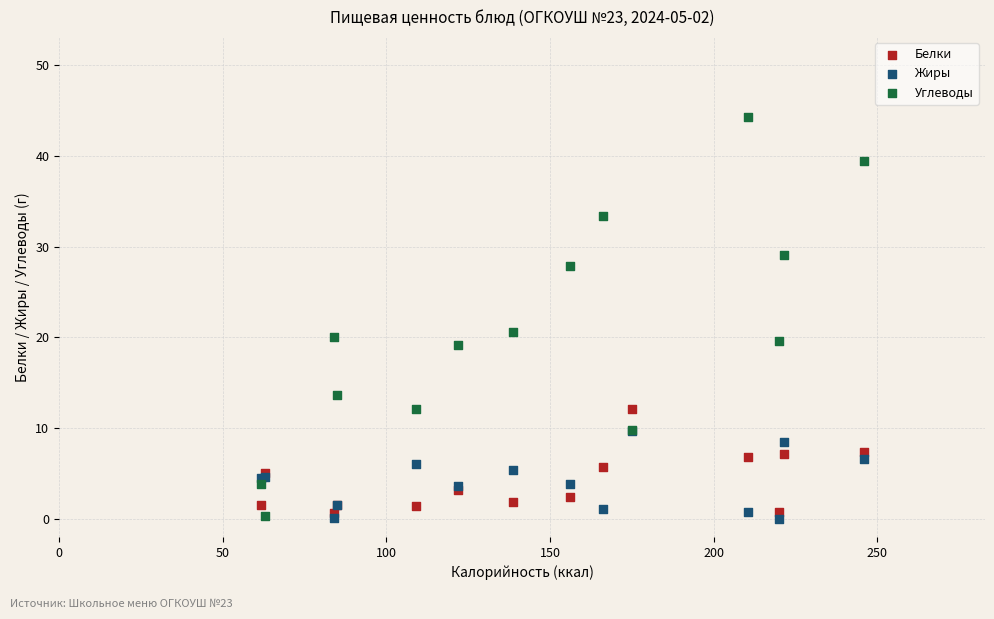

What are all the series names shown in the legend?

Белки, Жиры, Углеводы